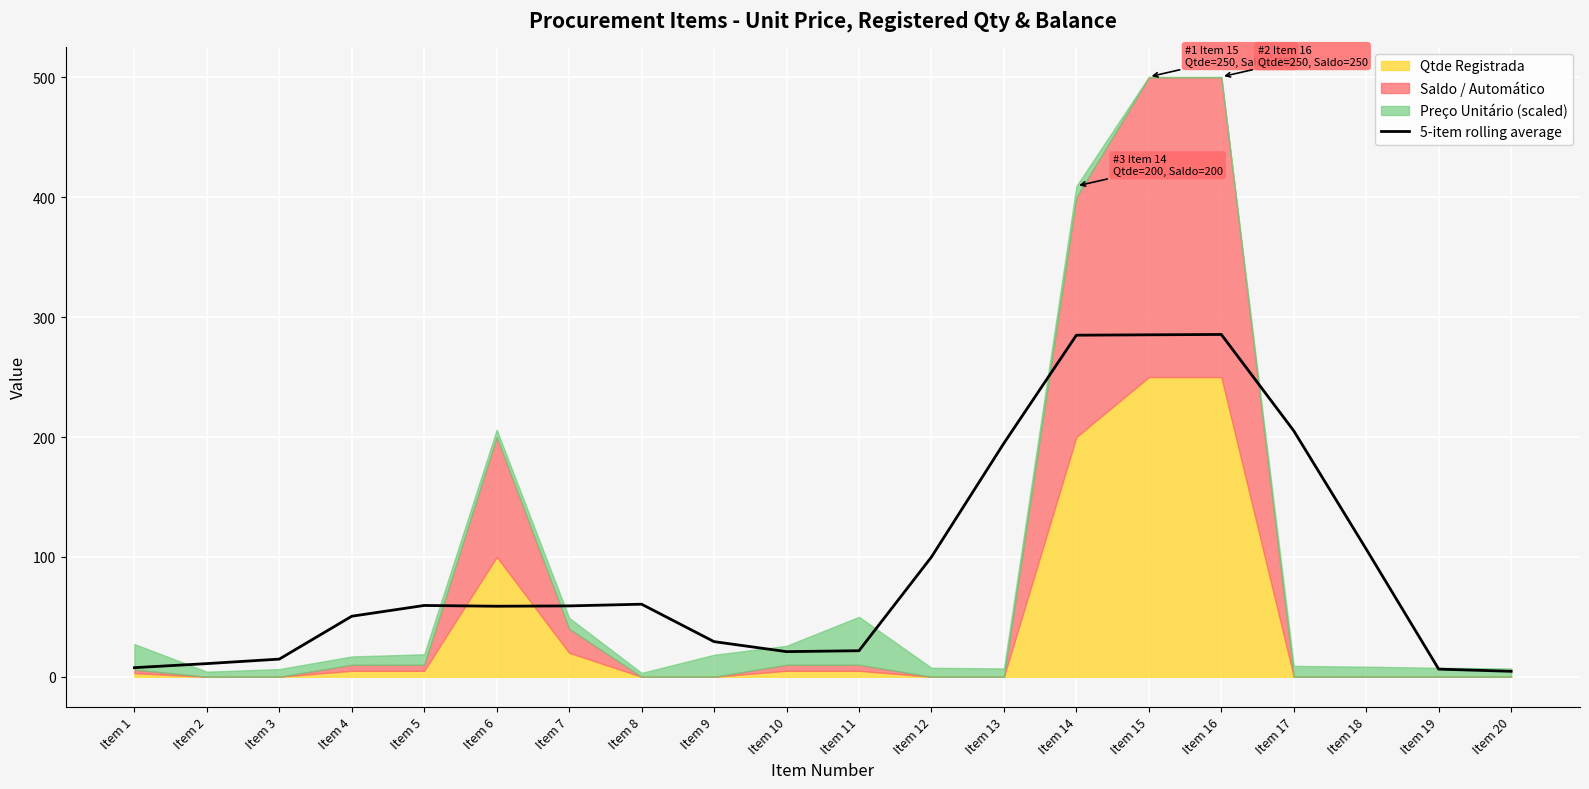

List the labels in order of value, largest first.

Item 16, Item 15, Item 14, Item 17, Item 13, Item 18, Item 12, Item 8, Item 5, Item 7, Item 6, Item 4, Item 9, Item 11, Item 10, Item 3, Item 2, Item 1, Item 19, Item 20